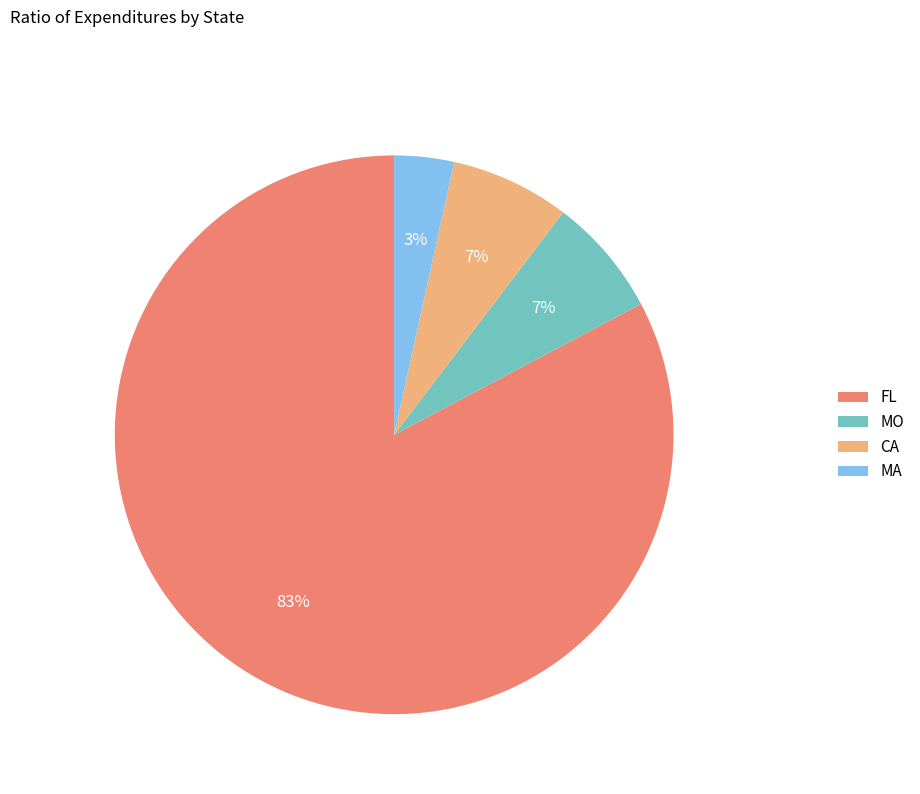

Count the number of slices in the pie.

4